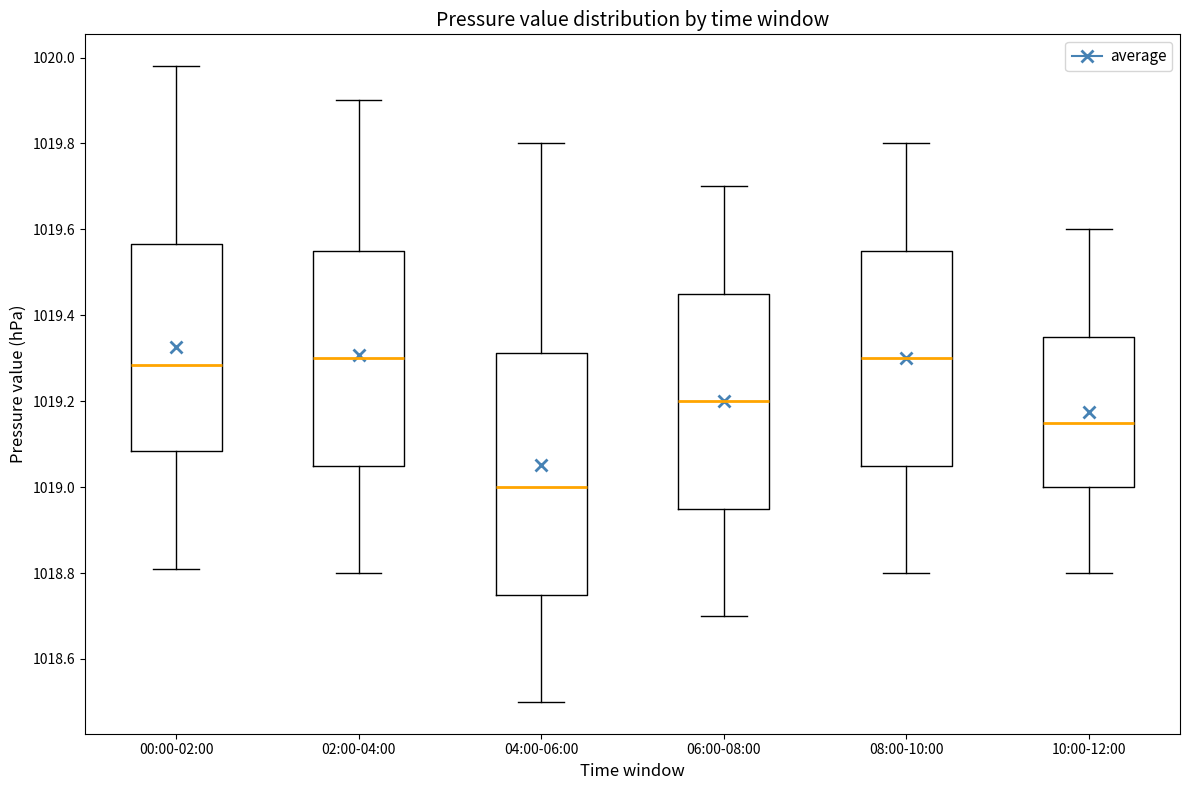

Where does the lower whisker of the box for 06:00-08:00 end on the y-axis? The values are not printed on the chart, so give them approximately, as read against the axis.

1018.70